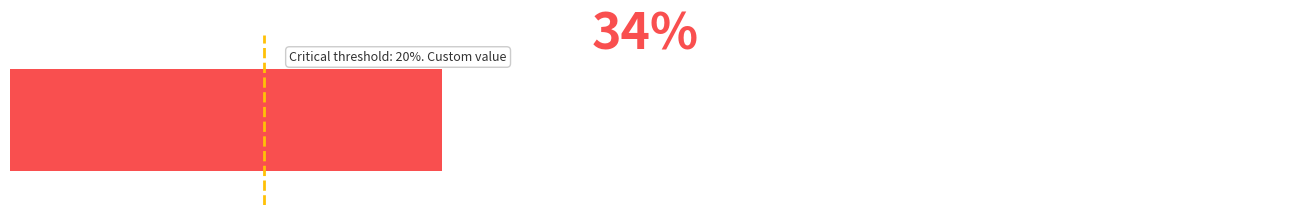

How many positive values are there?

1